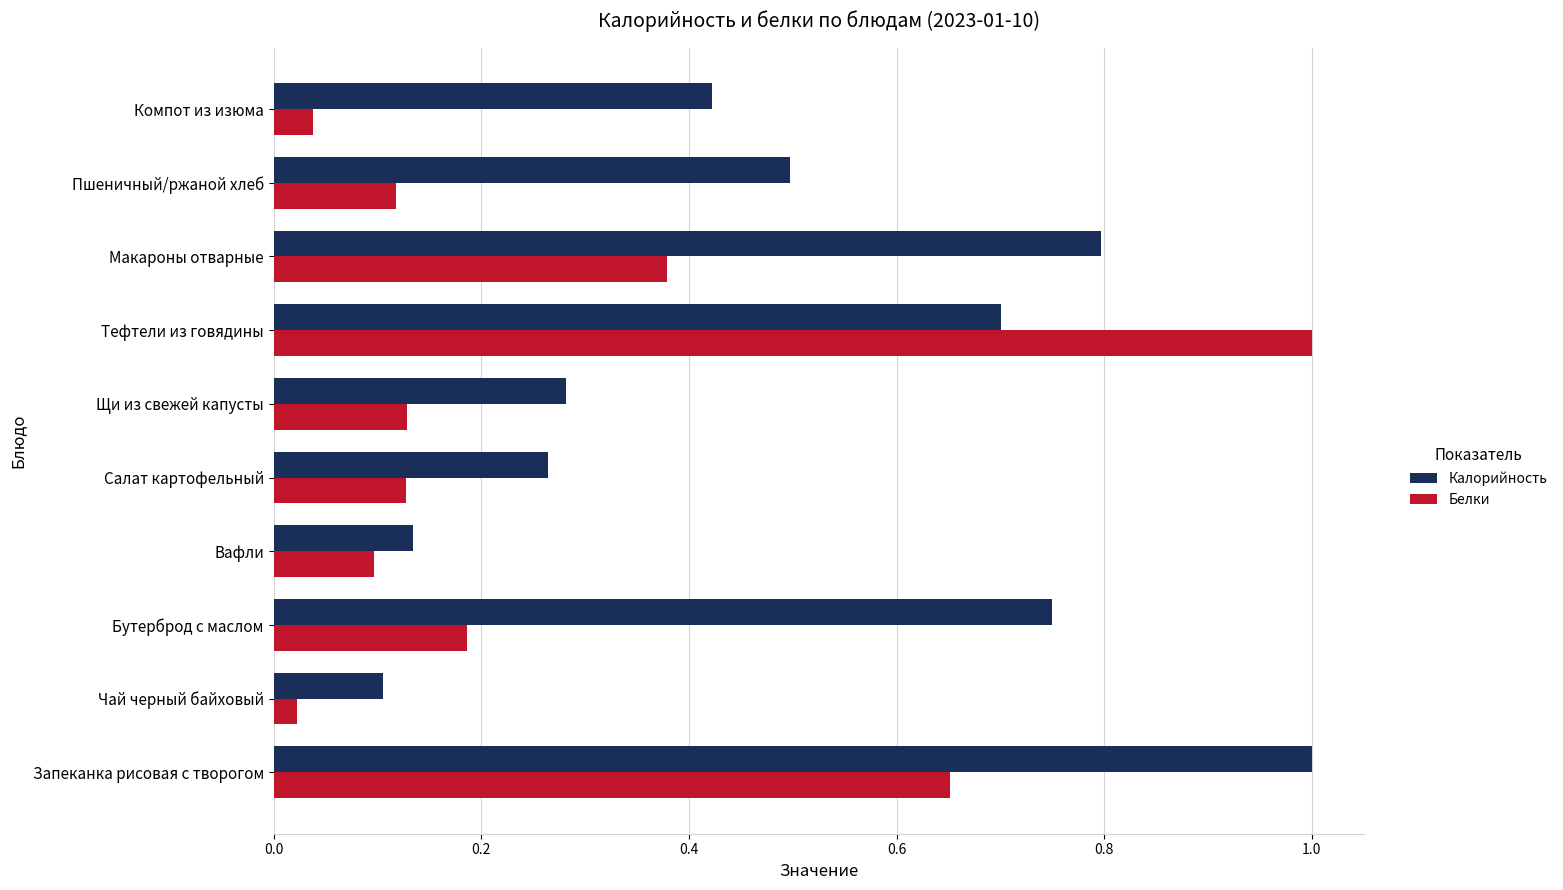

At which category is the sum across all series the highest?

Тефтели из говядины